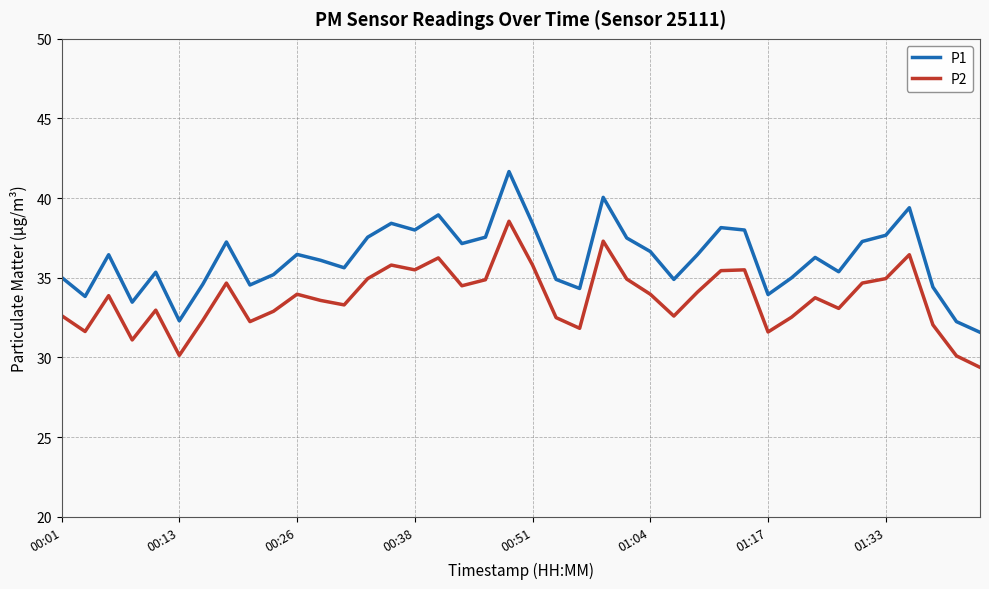

Rank the series by their maximum value, from lowest to highest.

P2, P1